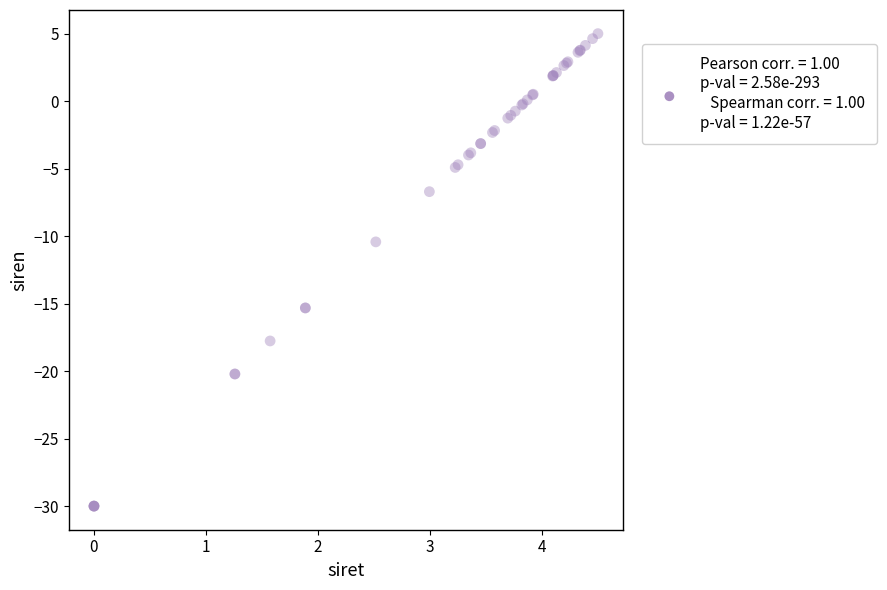

What Y value in the scatter plot is closest to -12?

-10.4